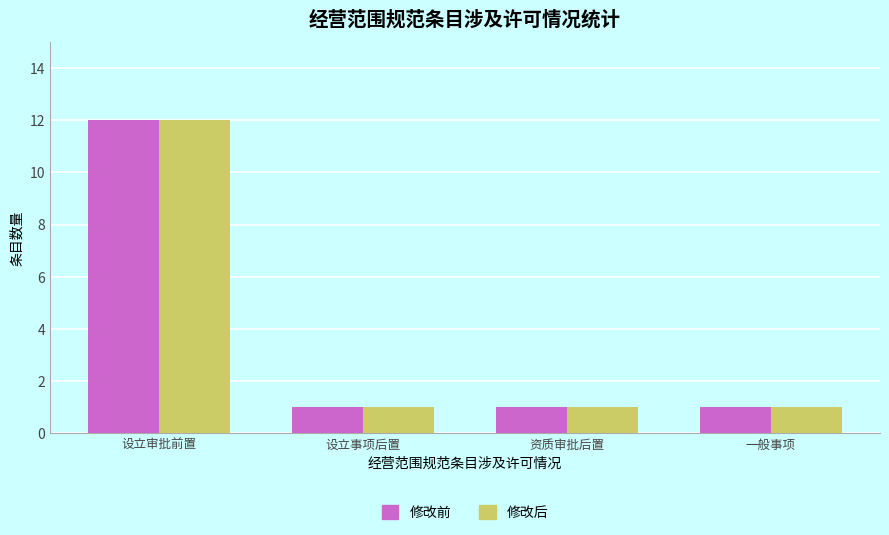

What is the approximate value of 修改前 at 设立审批前置?

12